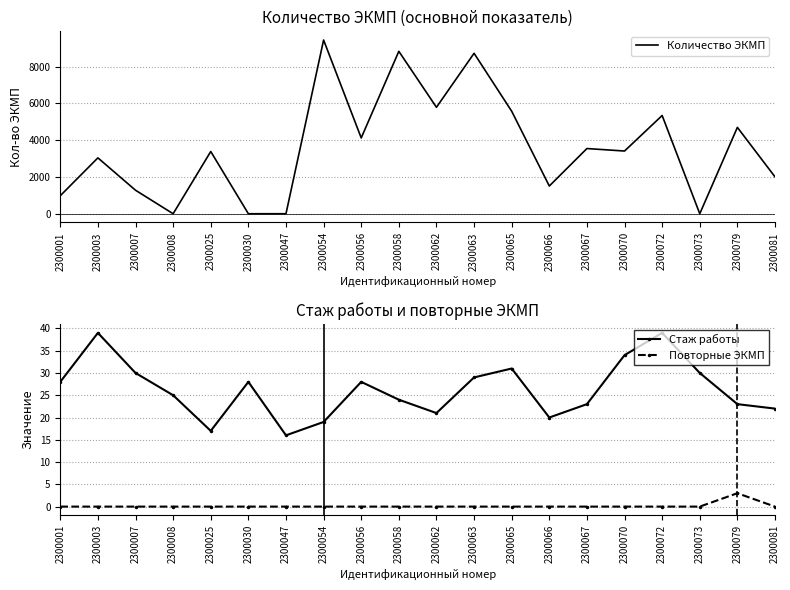

True or false: Повторные ЭКМП has a value of -2 at 2300058.

False